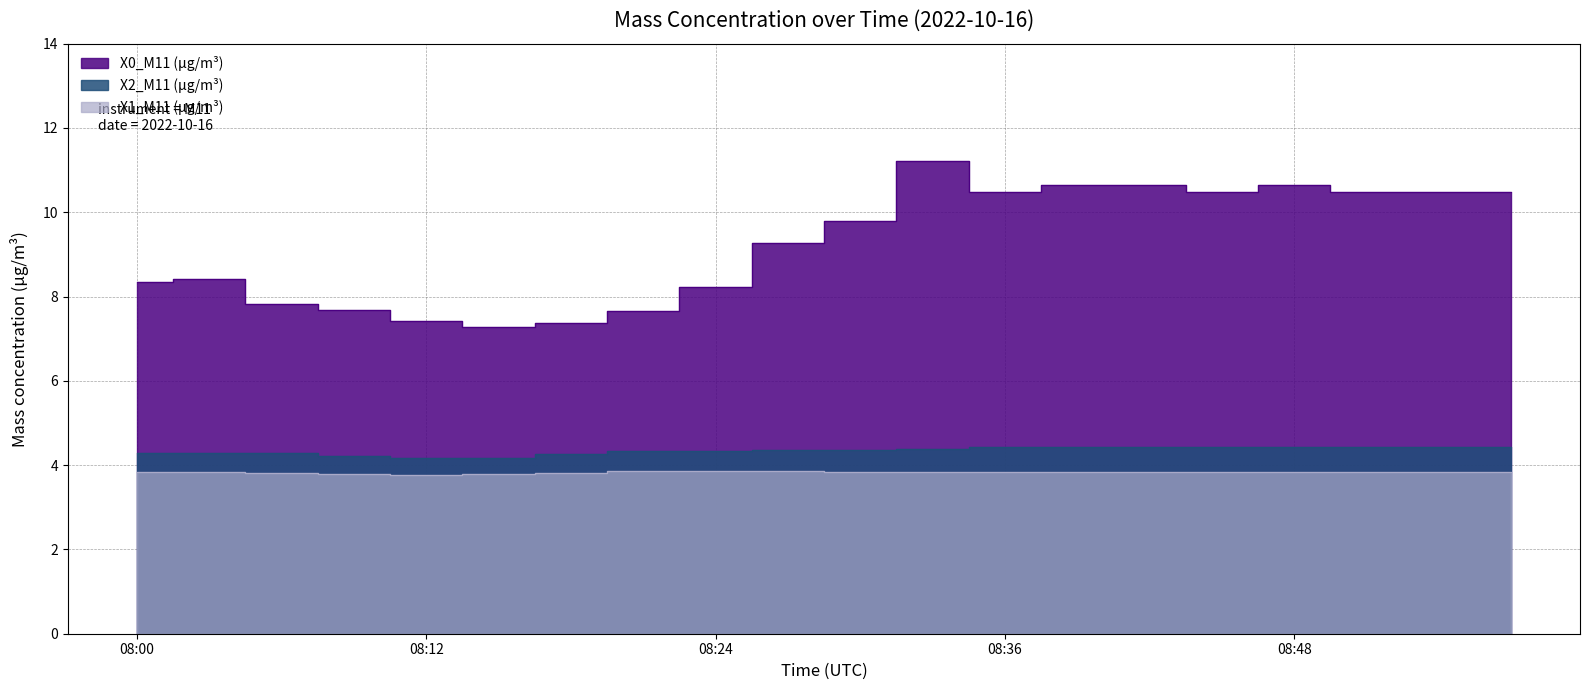

The X2_M11 (μg/m³) series shows 7.8 at 08:42. True or false?

False